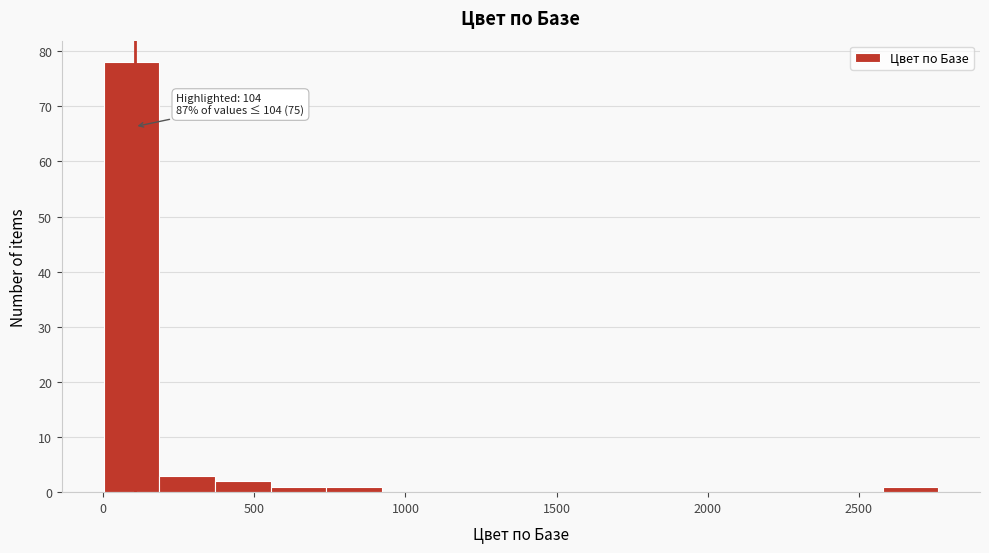

Read against the x-axis, roughly where is the centre of the tallest bar?

100